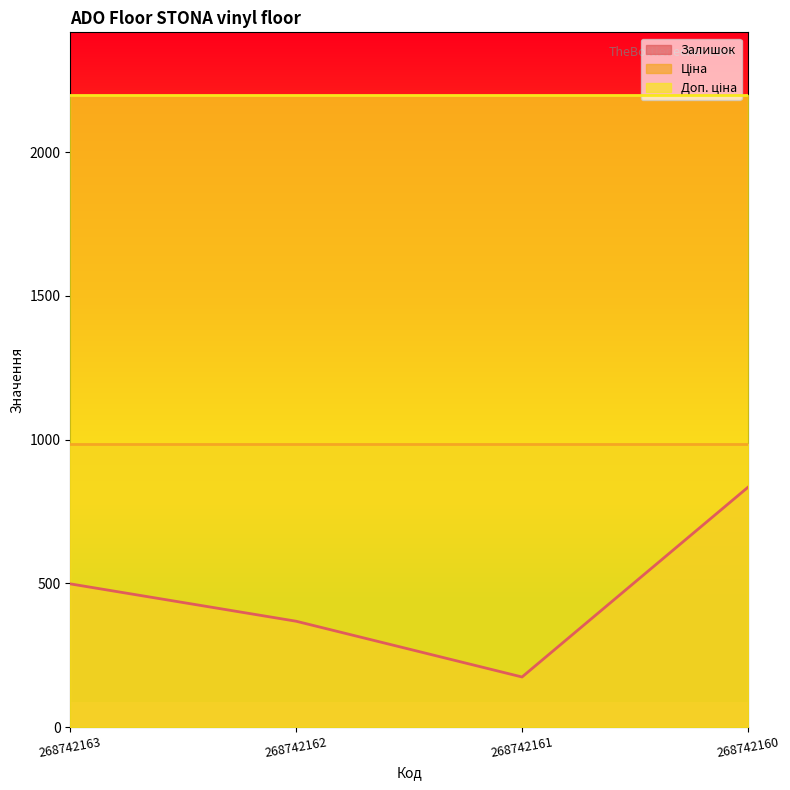

Reading left to right, what are all the values shown in this chart?

Залишок: 498.0	368.0	174.0	834.0
Ціна: 984.0	984.0	984.0	984.0
Доп. ціна: 2197.3	2197.3	2197.3	2197.3